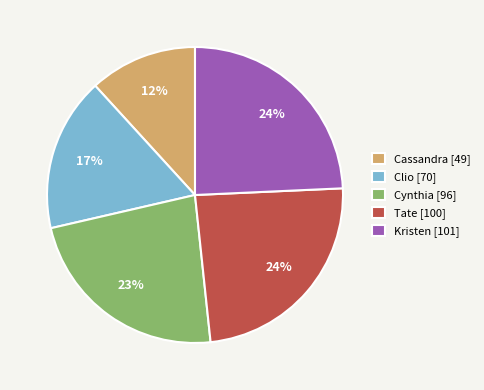

What is the ratio of the value at Clio to the value at Cassandra?

1.4